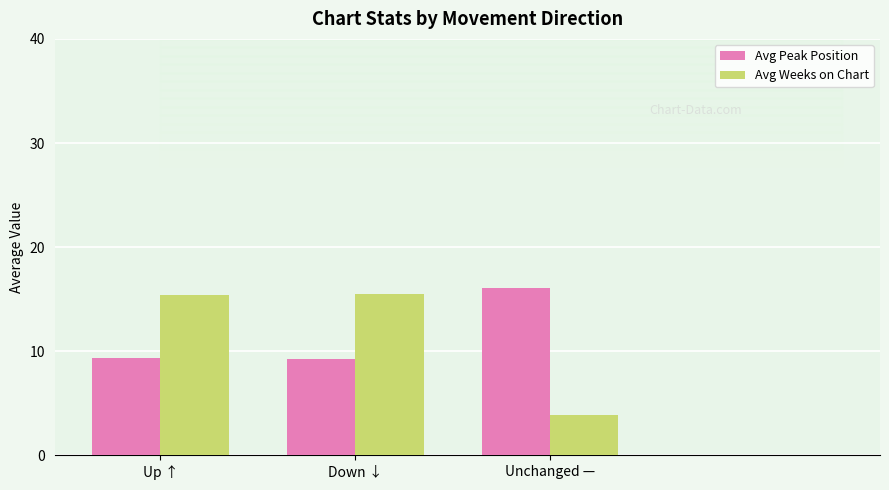

Read the Avg Peak Position value at Down ↓.

9.2